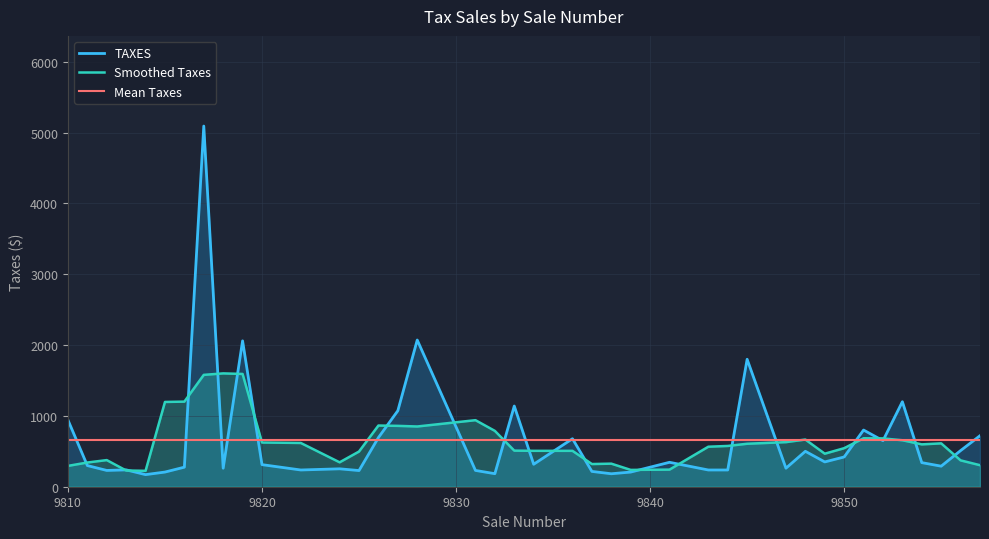

The value of Mean Taxes at 9810 is 255.2. True or false?

False